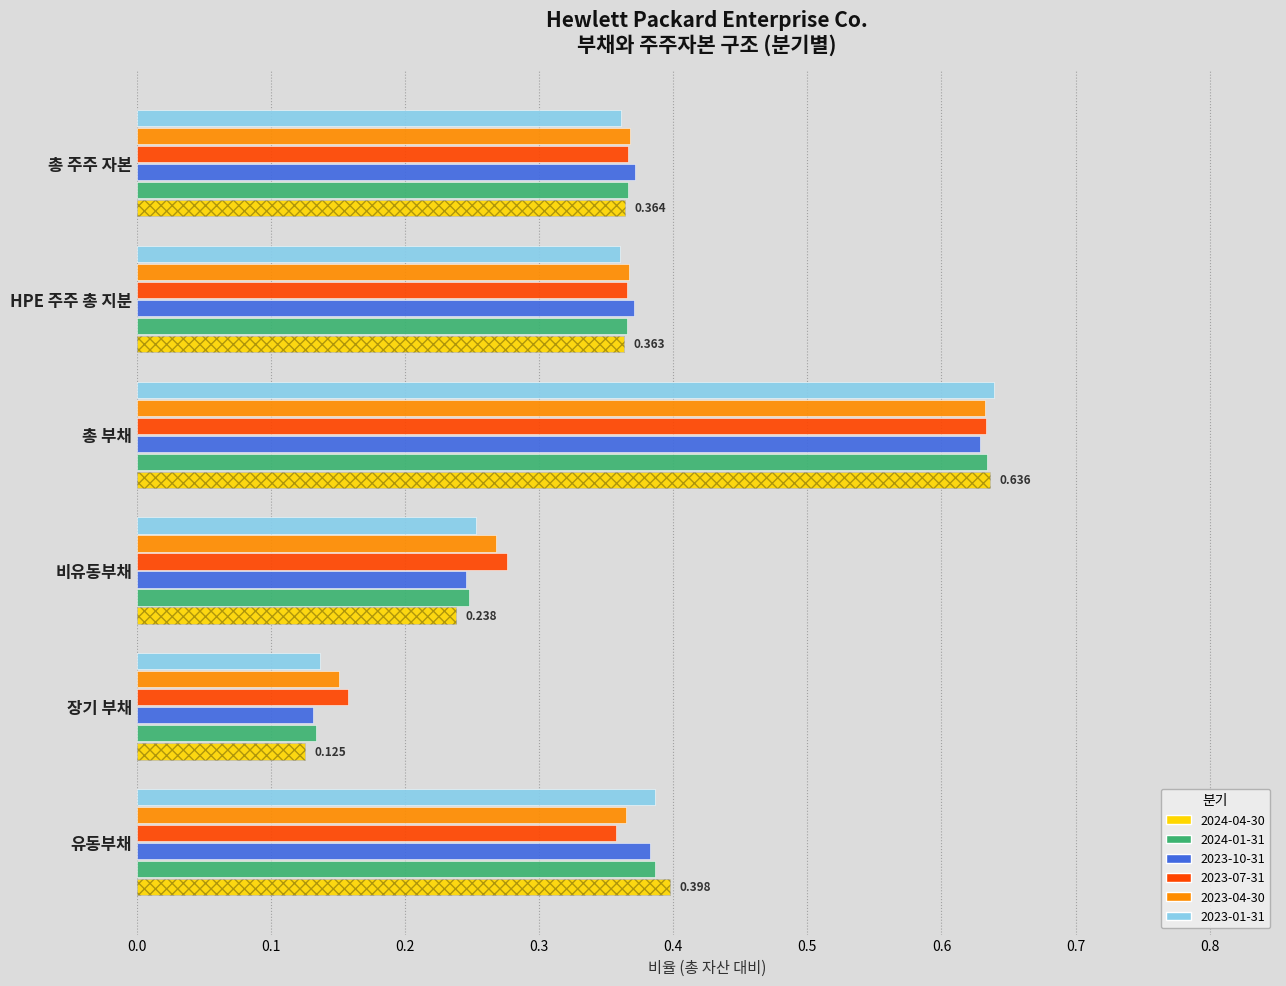

What is the greatest value displayed?

0.6